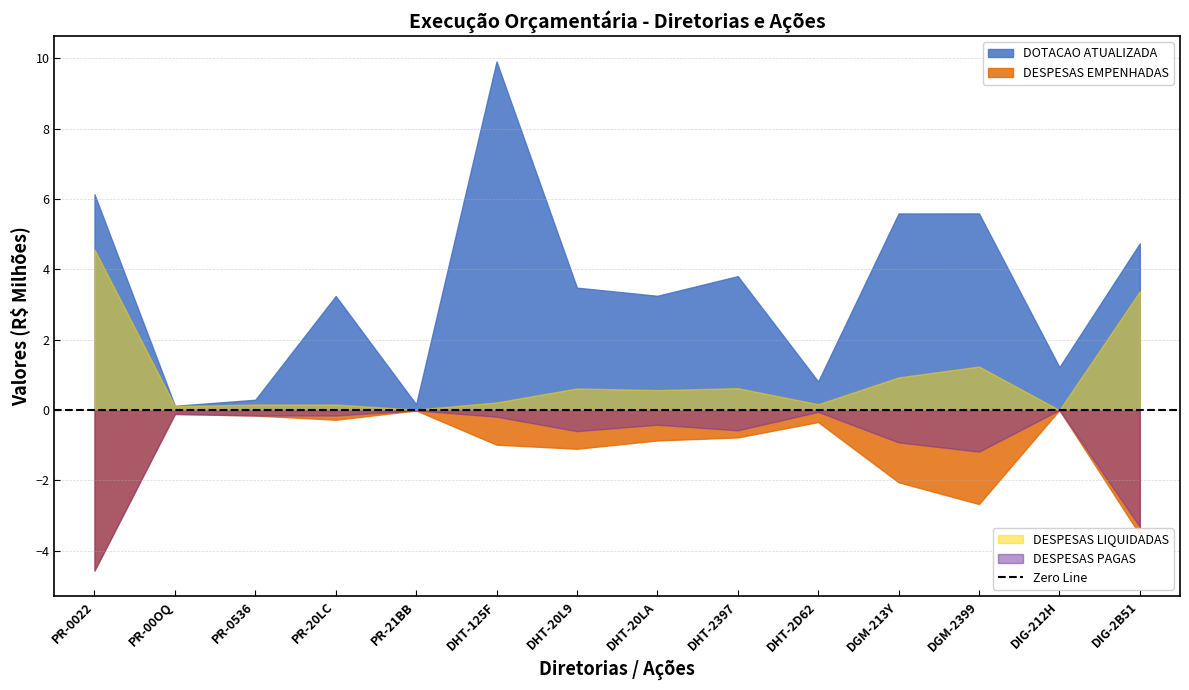

Where is PAGAS nearest to the value 2281695?

13